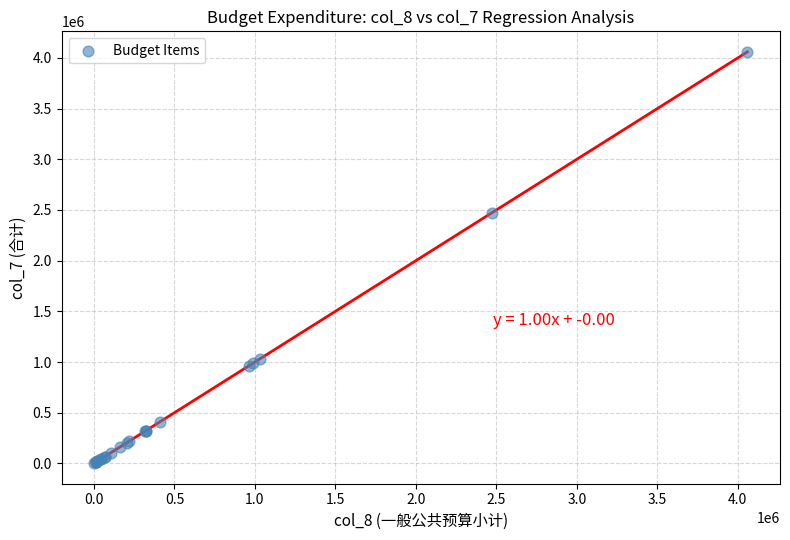

What Y value in the scatter plot is closest to 2030869?

2471808.0